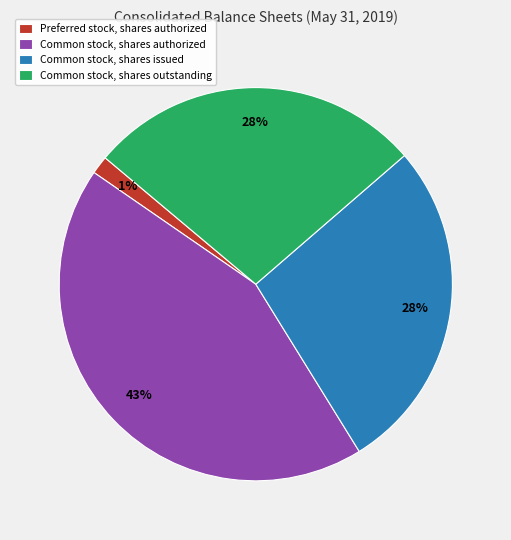

True or false: Common stock, shares authorized accounts for 43% of the total.

True